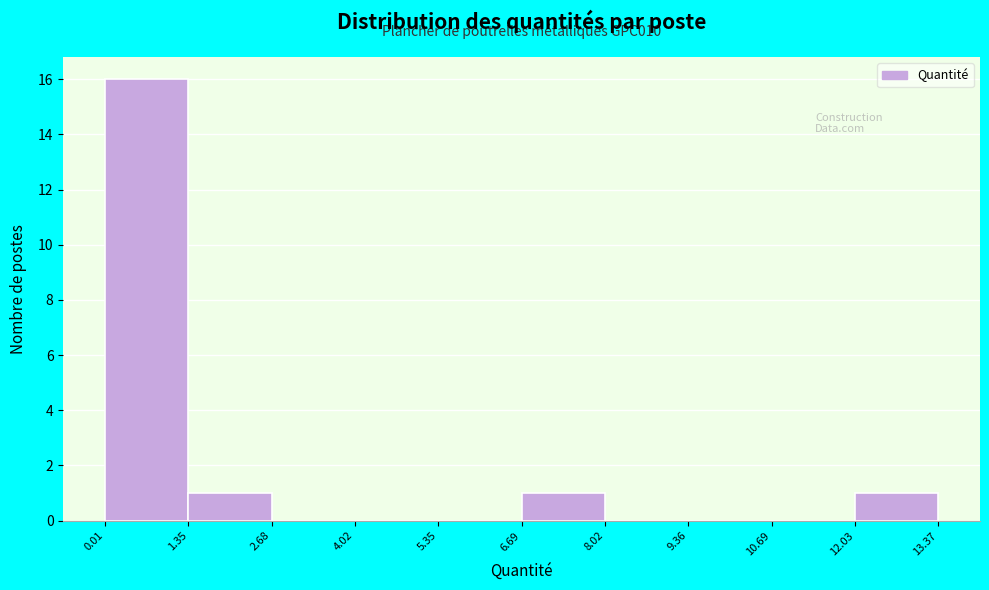

Which range on the x-axis has the tallest bar?

0.01 to 1.35